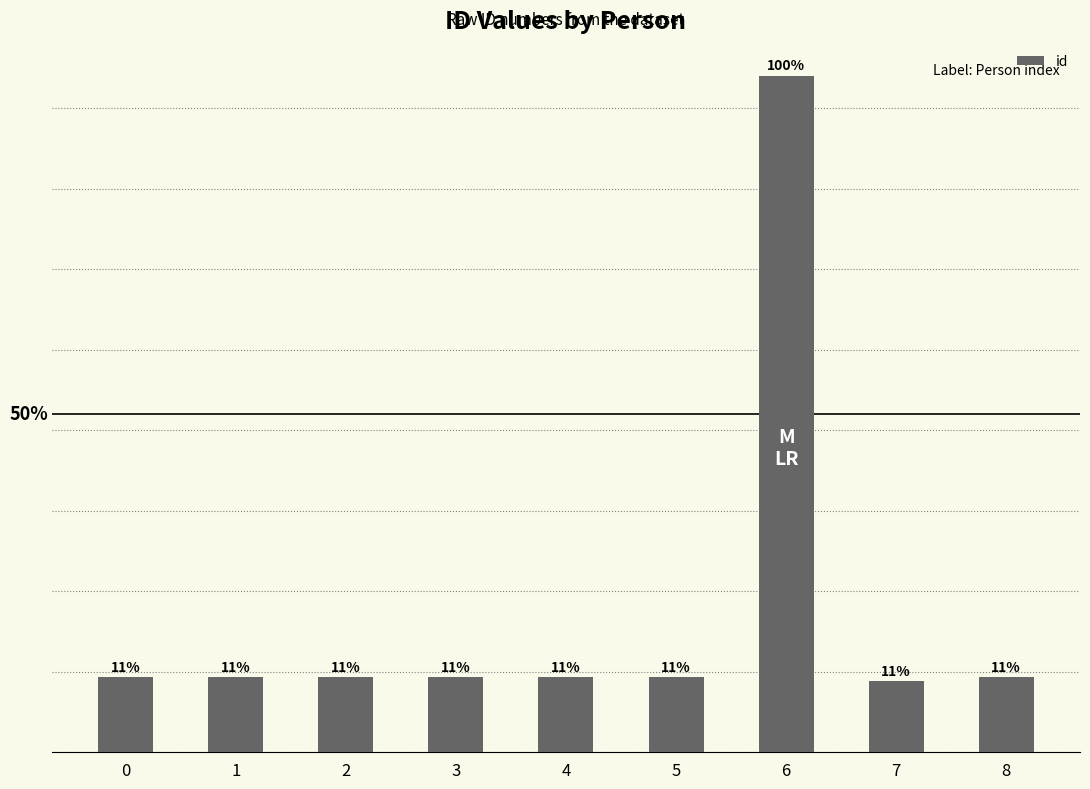

What is the difference between the maximum and minimum values?

22557